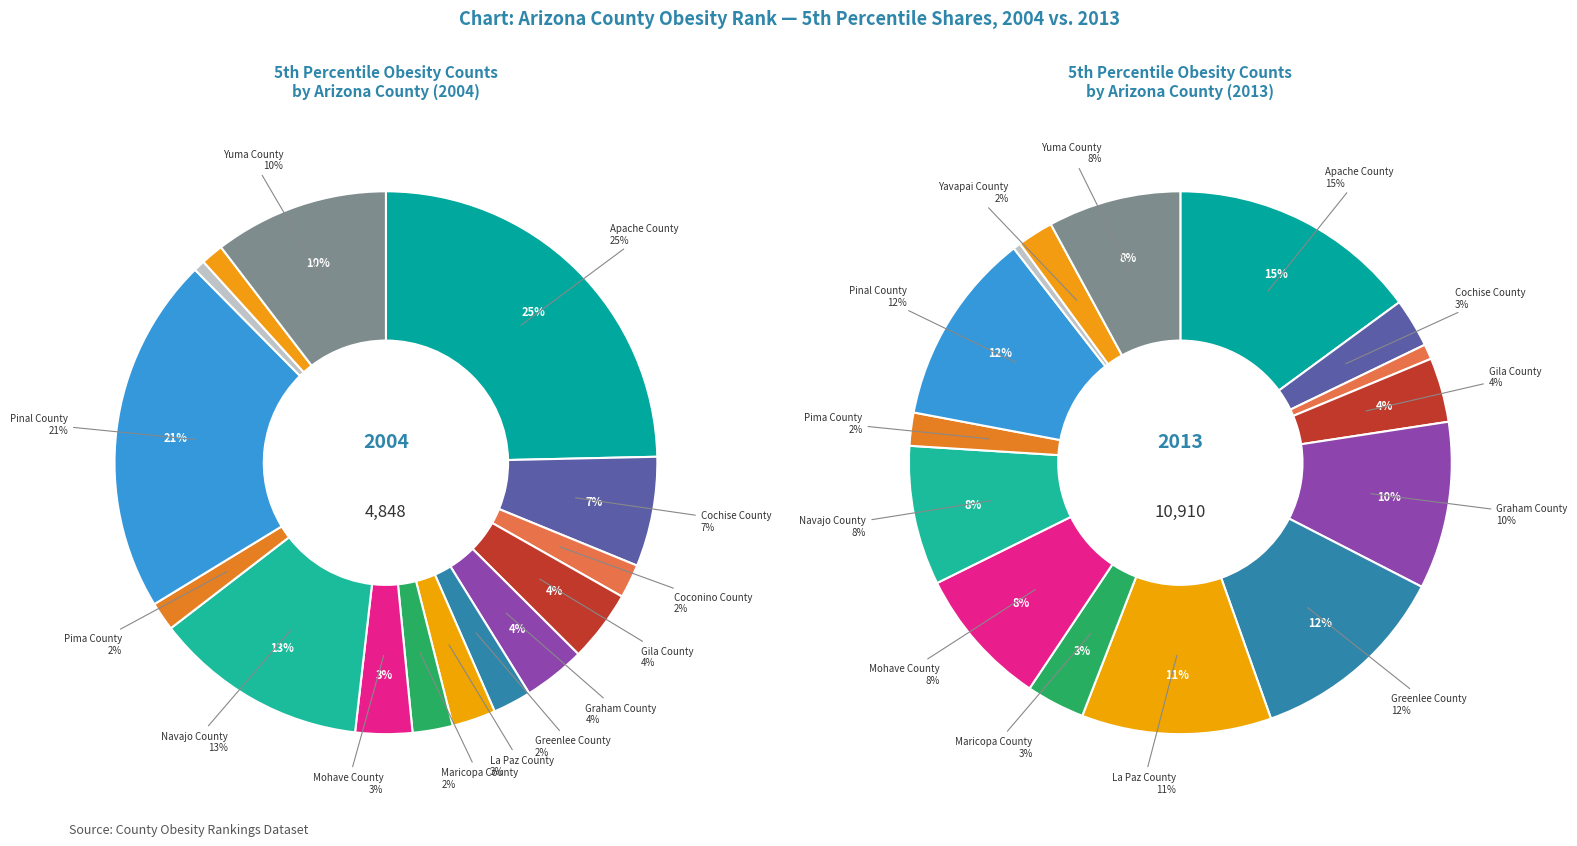

To the nearest percent, what is the average slice percentage?

7%